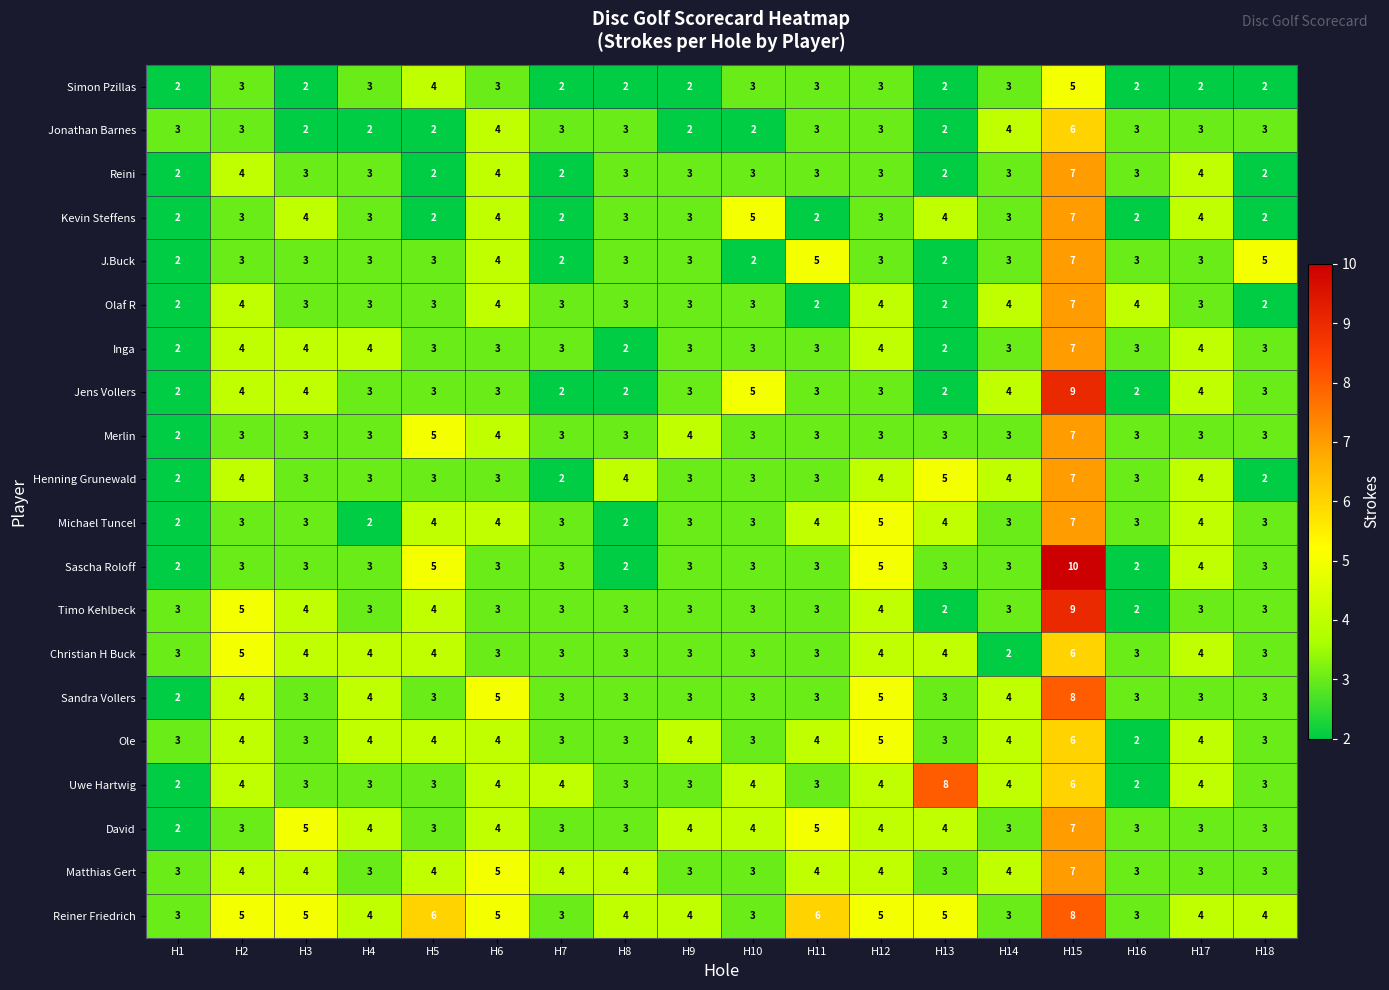

At which category is the sum across all series the highest?

H15